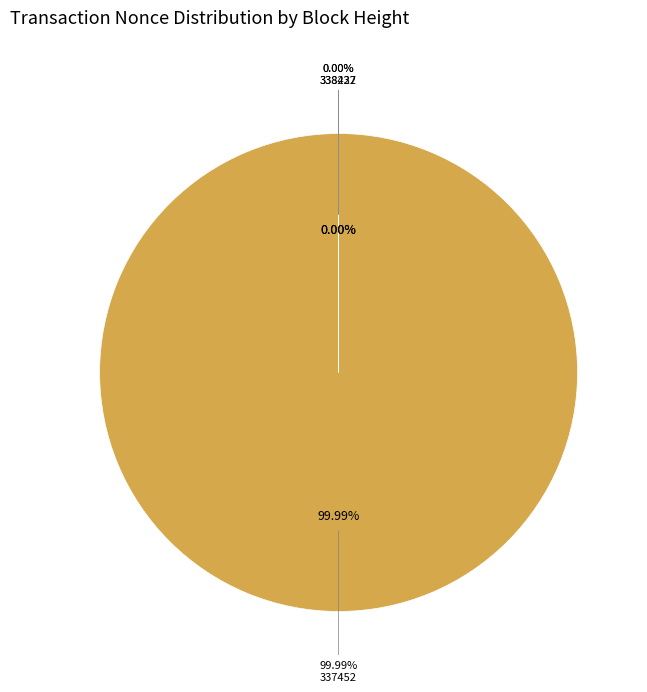

To the nearest percent, what percentage of the pie is 337452?

100%